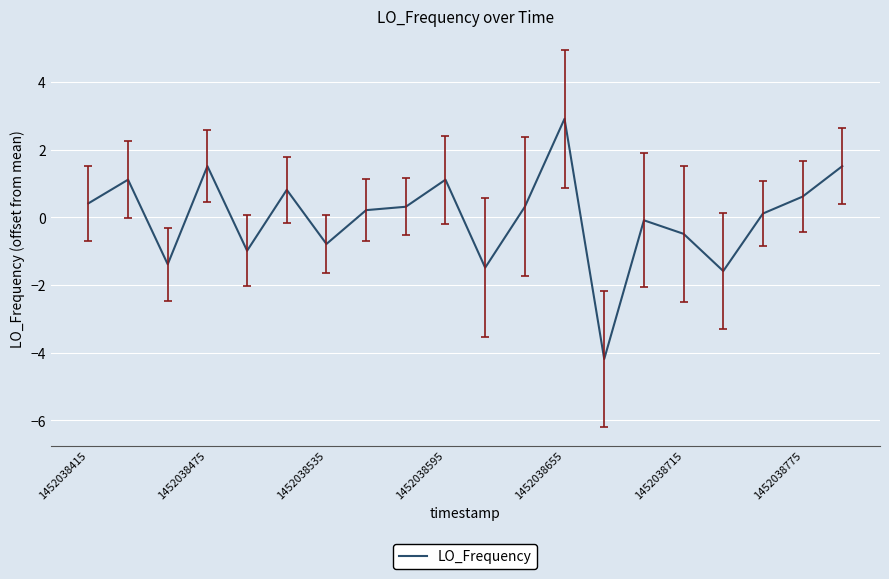

What is the minimum value shown in the chart?

-4.2